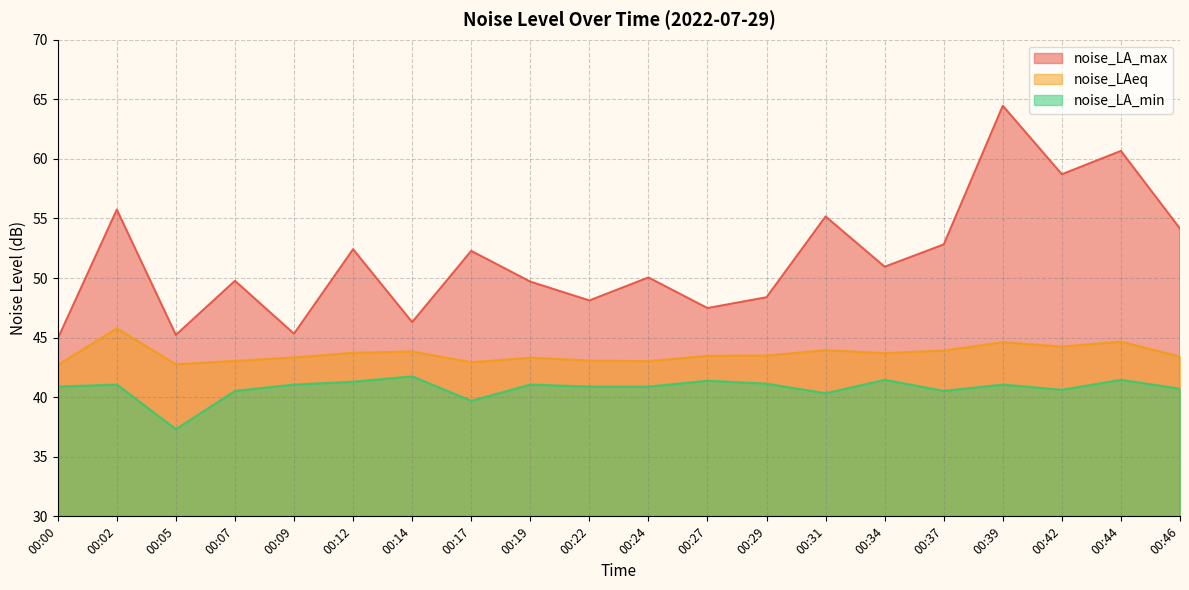

True or false: noise_LAeq and noise_LA_max intersect in this chart.

False